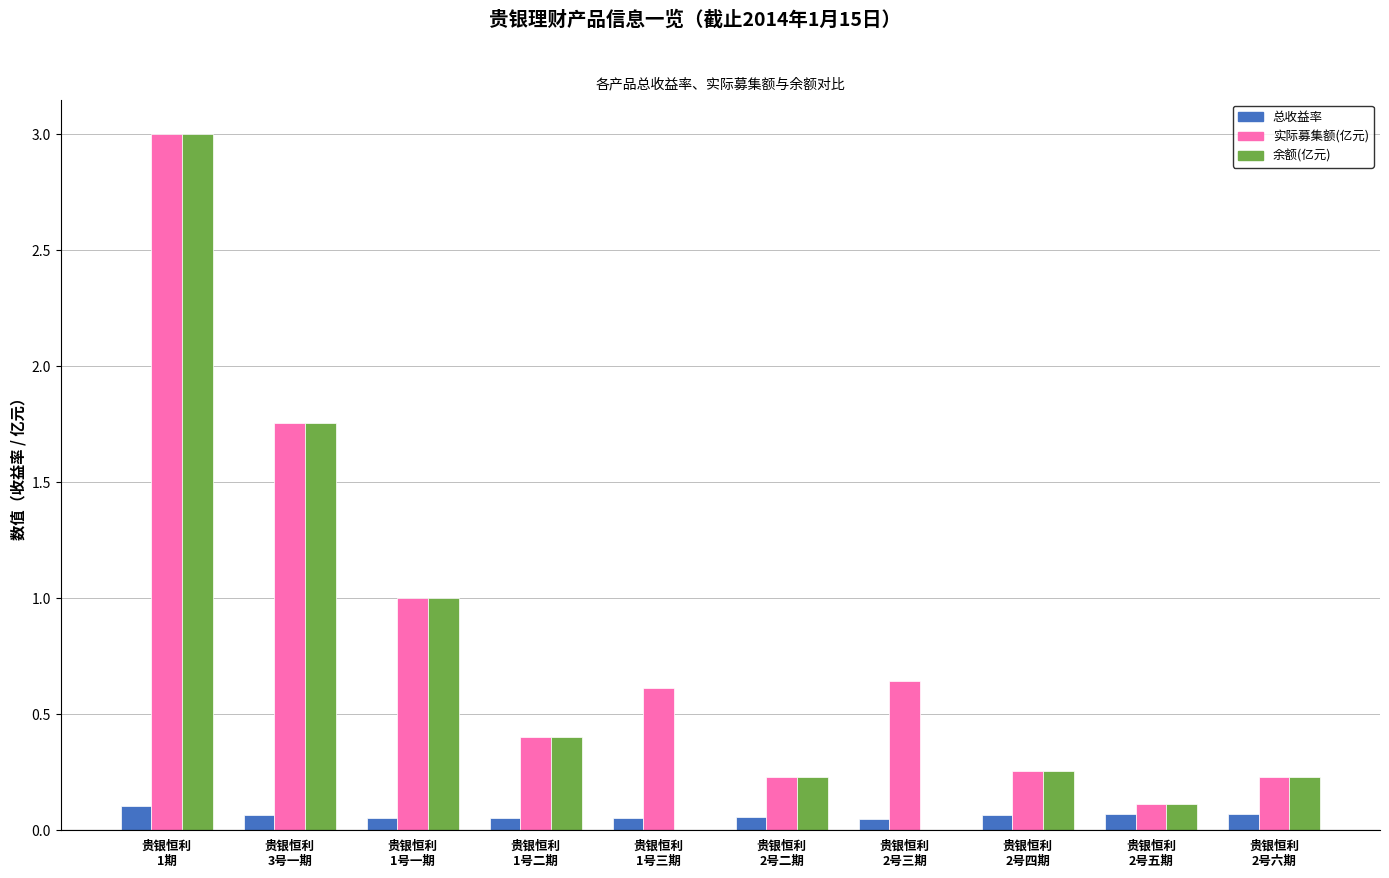

What is the maximum value shown in the chart?

3.0